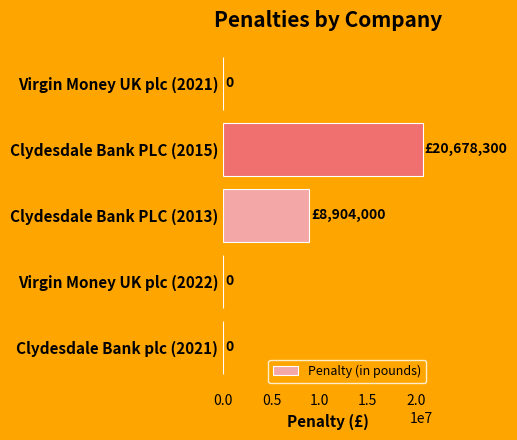

What is the change in value from Clydesdale Bank PLC (2015) to Clydesdale Bank PLC (2013)?

-11774300